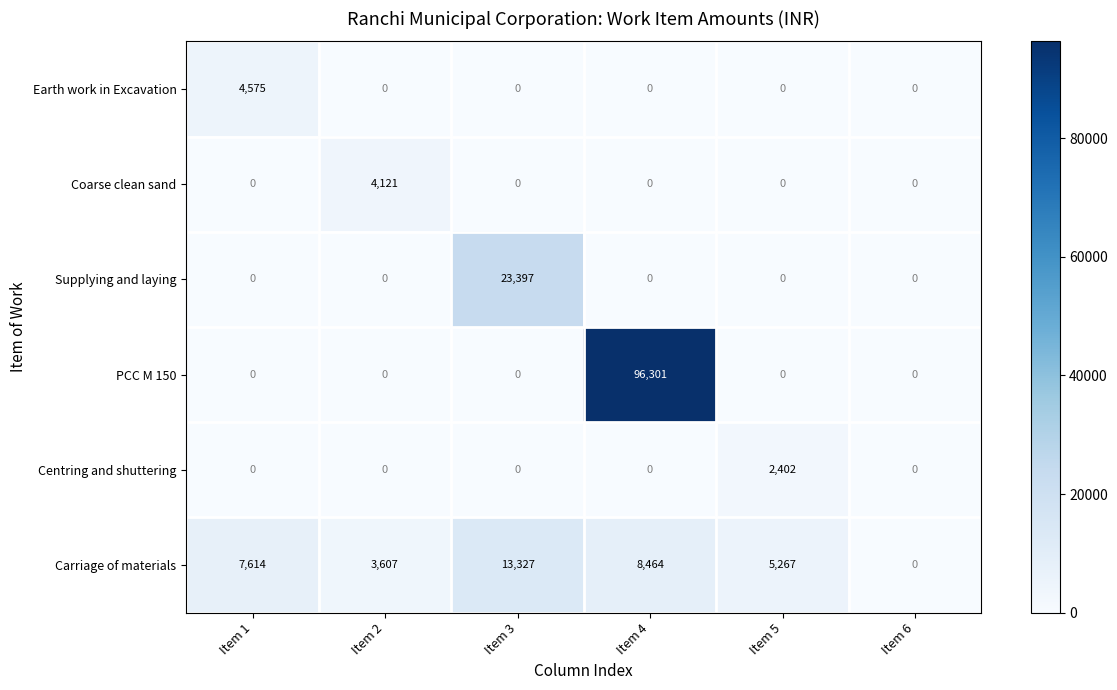

Between Item 1 and Item 2, which series saw the biggest shift?

Earth work in Excavation